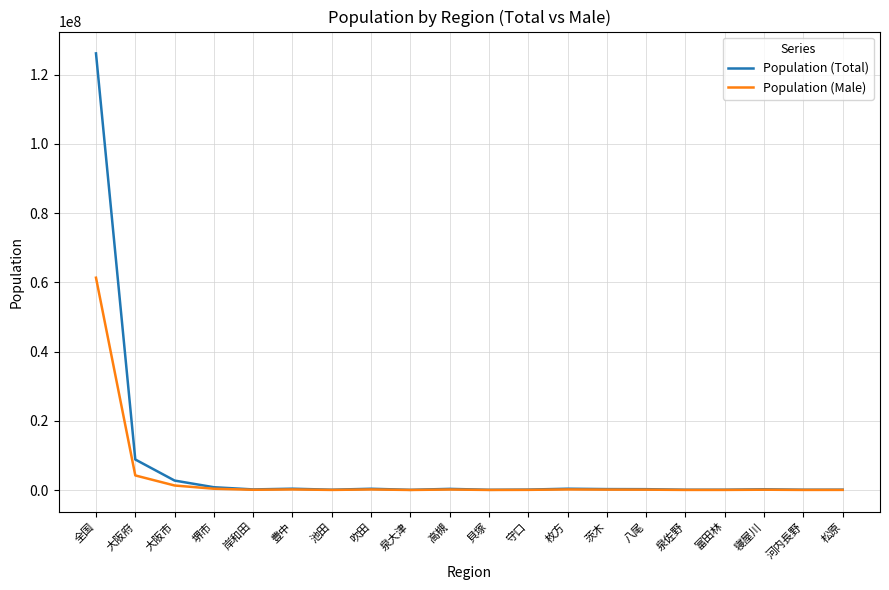

What position from the right is 吹田?

13